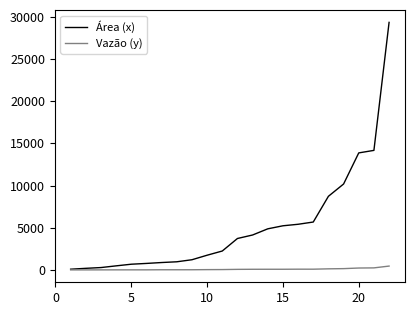

What is the maximum value shown in the chart?

29366.2